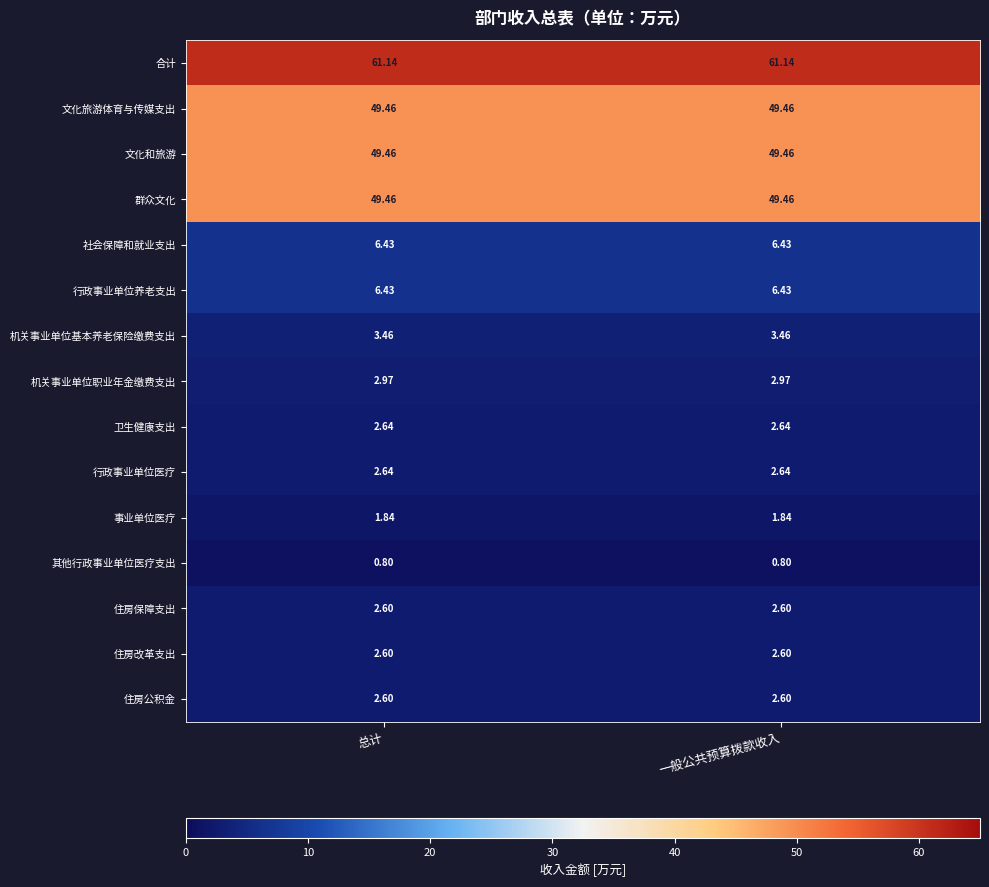

Is the value of 机关事业单位基本养老保险缴费支出 at 总计 greater than the value of 社会保障和就业支出 at 总计?

No